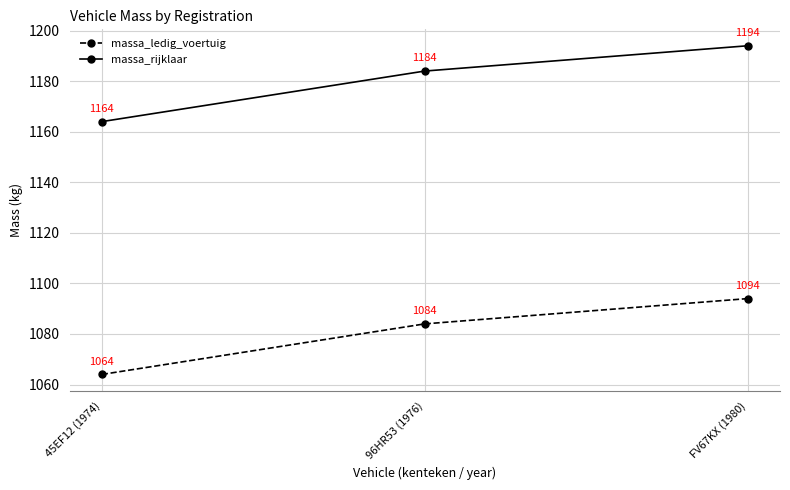

How many massa_ledig_voertuig values are between 1064 and 1094?

3